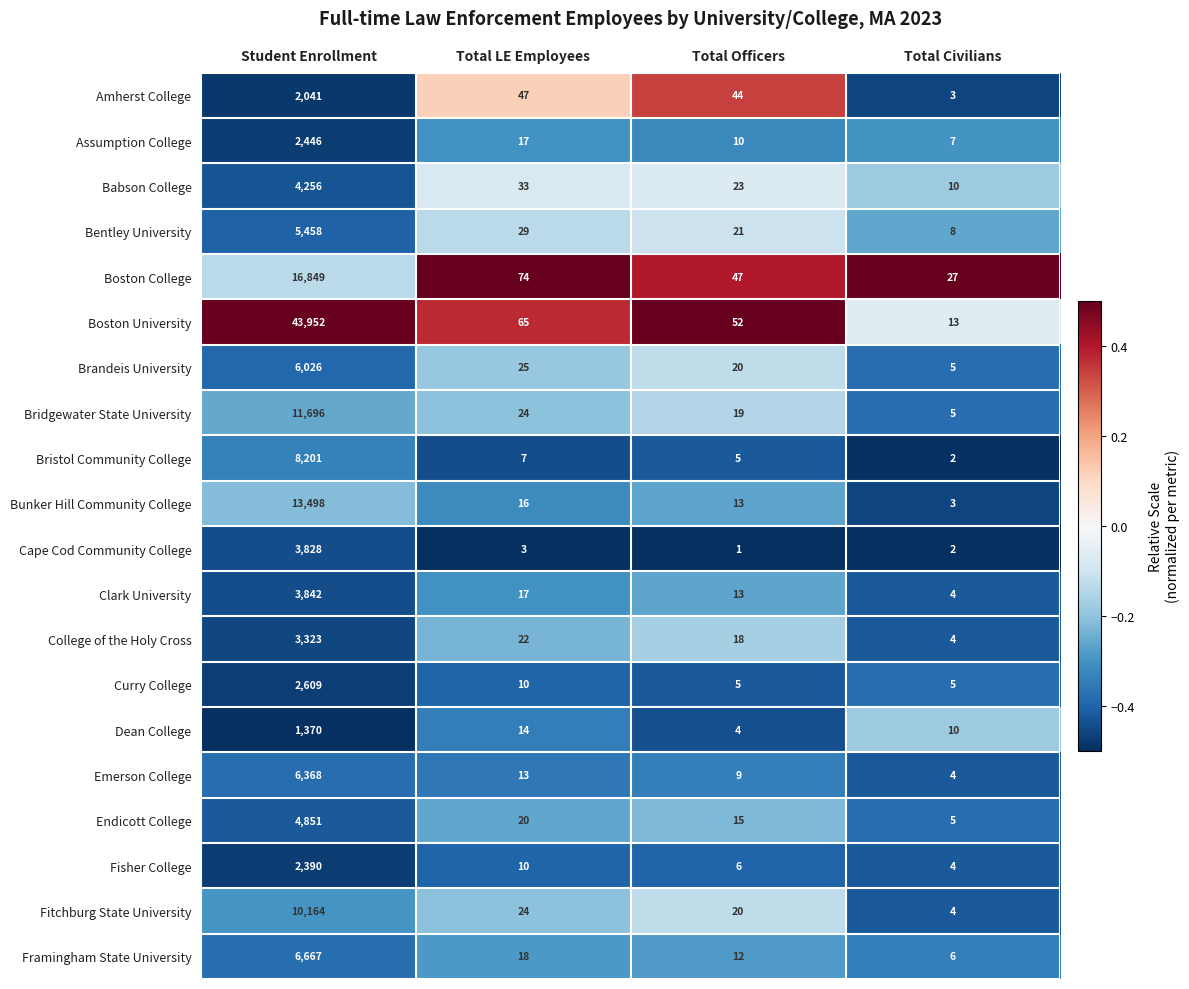

At which category is the sum across all series the highest?

Student Enrollment